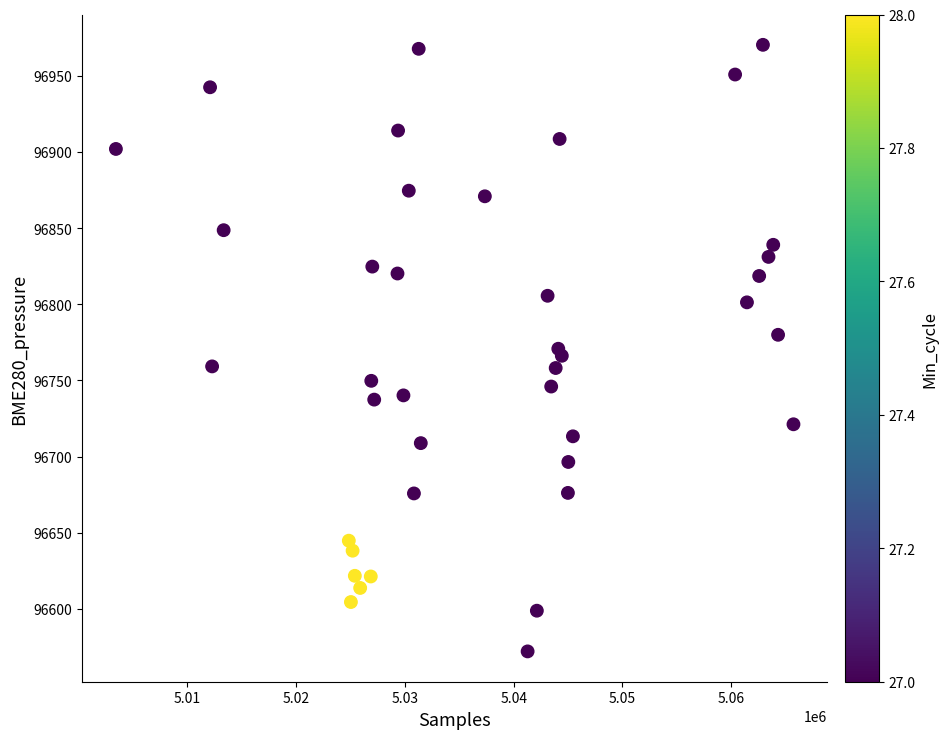

What is the range of Y values (max minus min)?

398.3